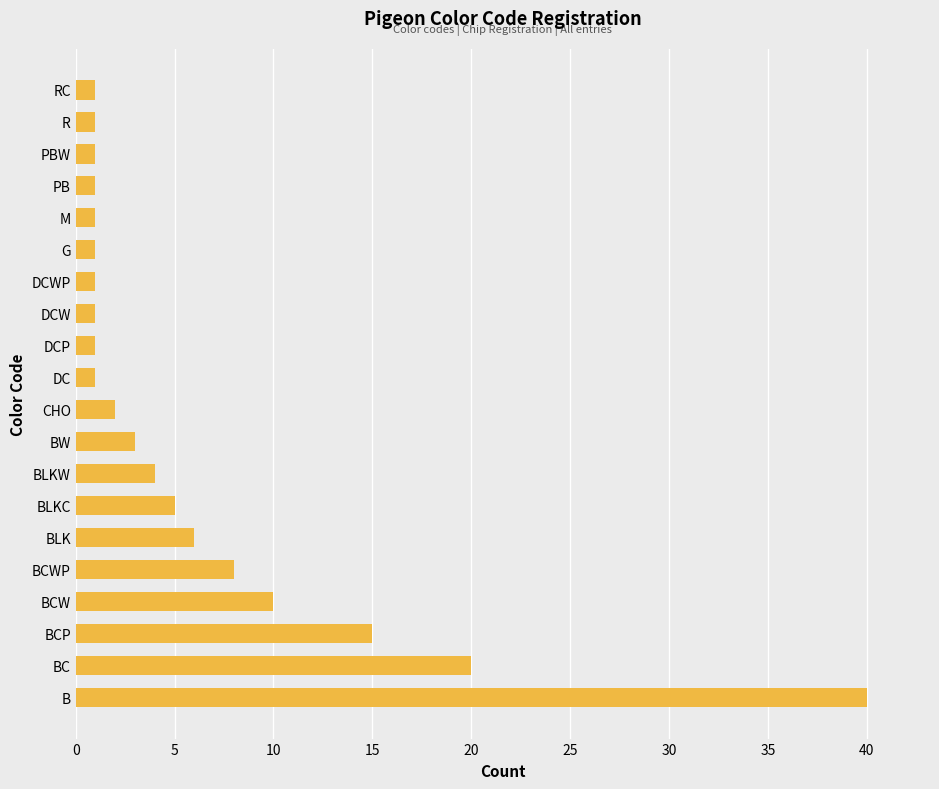

What is the maximum value shown in the chart?

40